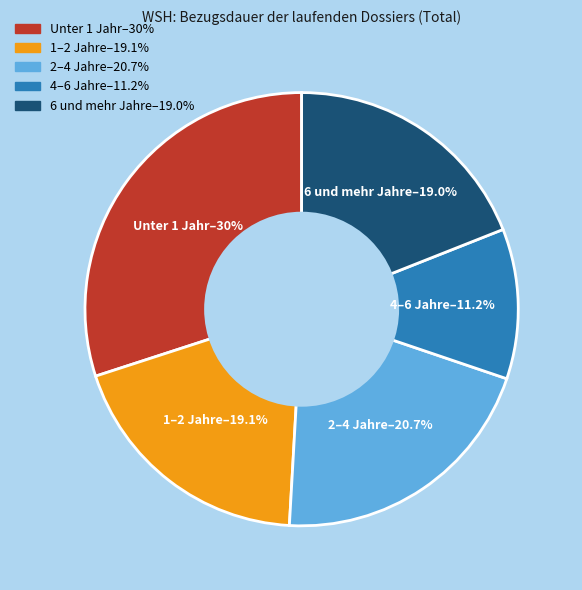

The 2–4 Jahre slice represents 29% of the pie. True or false?

False